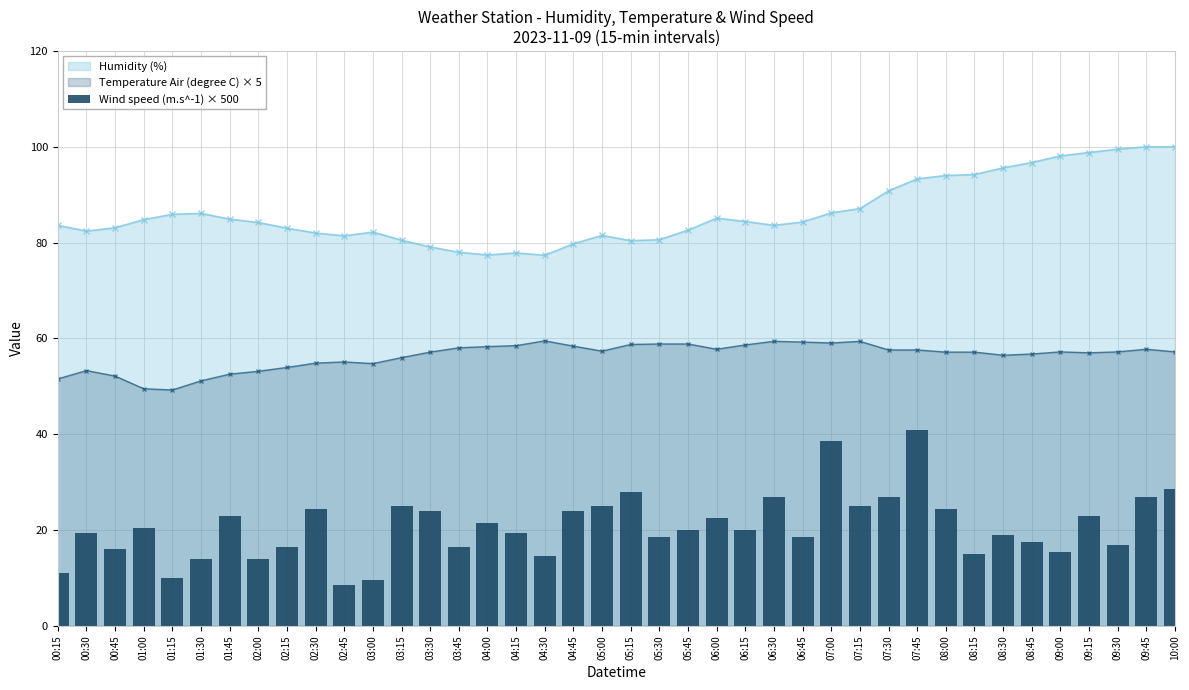

What position from the right is 02:30?

31